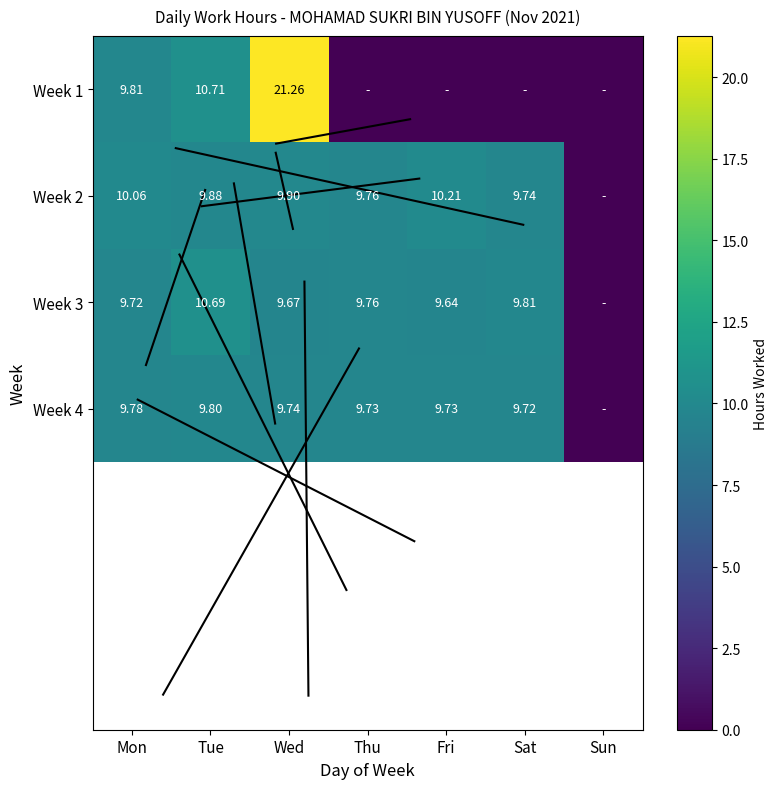

Is the value of Week 2 at Tue greater than the value of Week 4 at Thu?

Yes